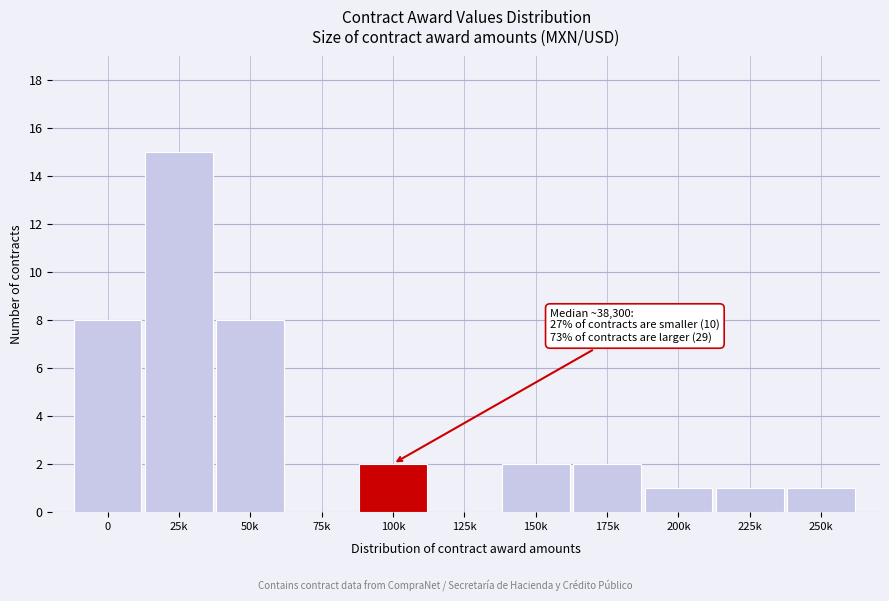

Reading left to right, transcribe all the data shown in this chart.

0=8	25k=15	50k=8	75k=0	100k=2	125k=0	150k=2	175k=2	200k=1	225k=1	250k=1